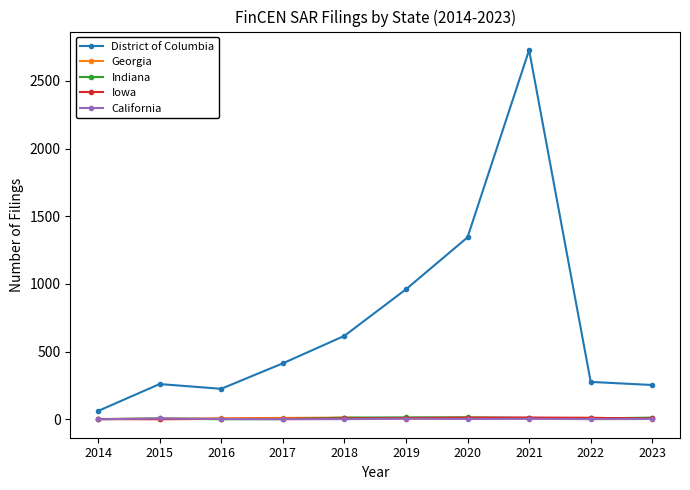

Is the value of District of Columbia at 2020 greater than the value of Iowa at 2023?

Yes